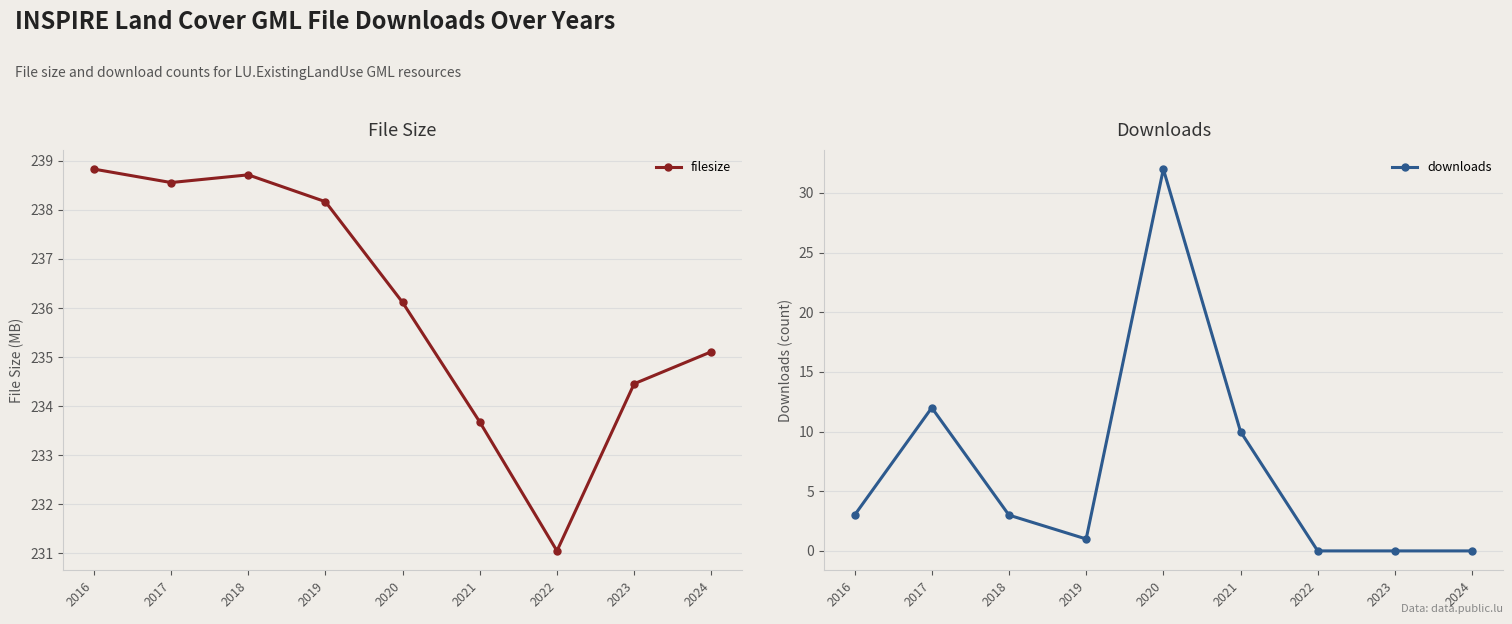

What are all the series names shown in the legend?

filesize, downloads